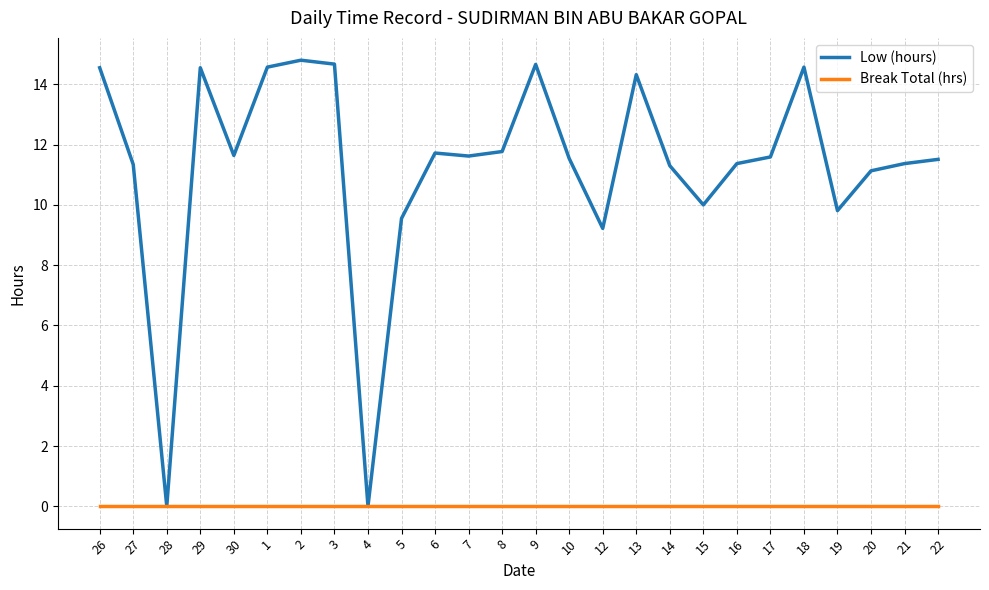

What is the greatest value displayed?

14.8